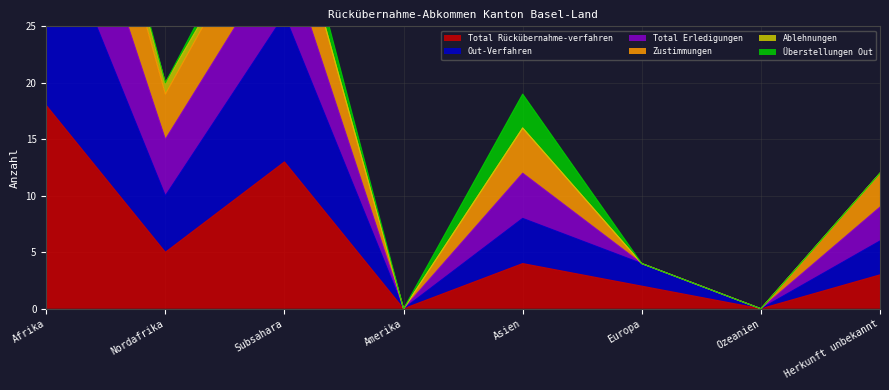

Does the chart display data point markers on the line(s)?

No